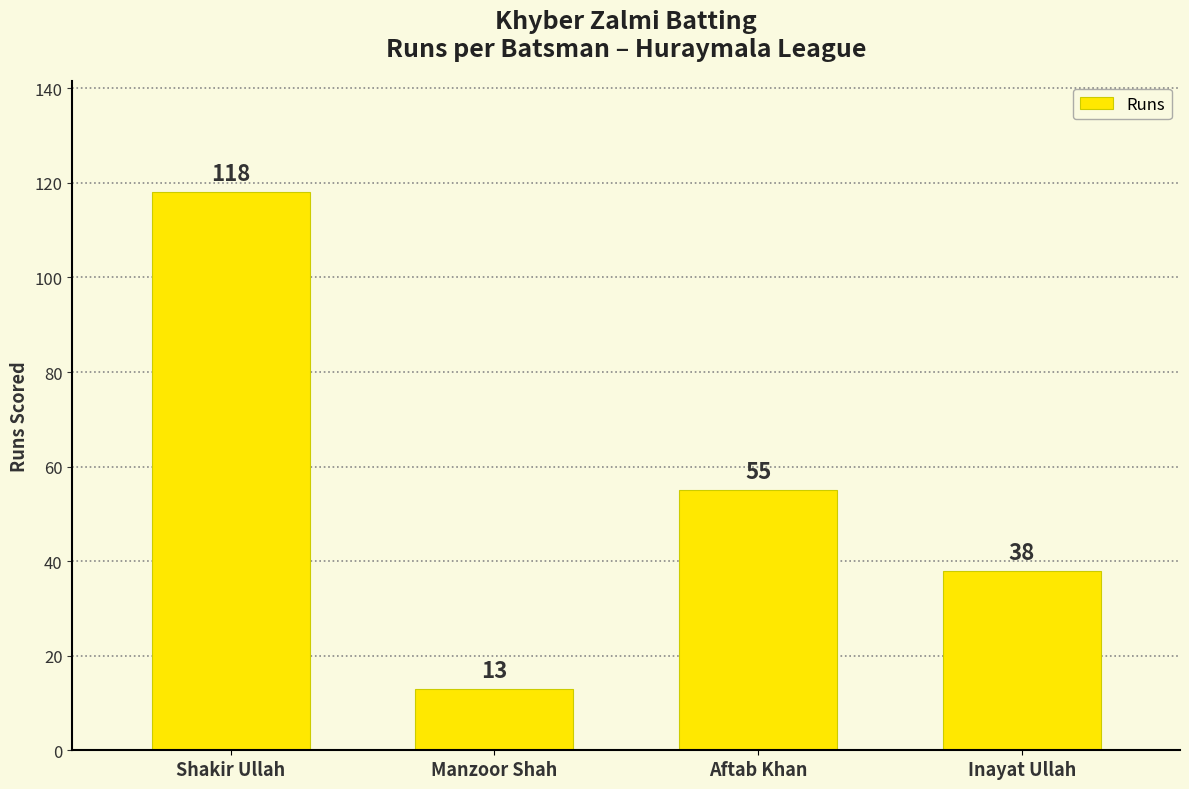

What is the average value?

56